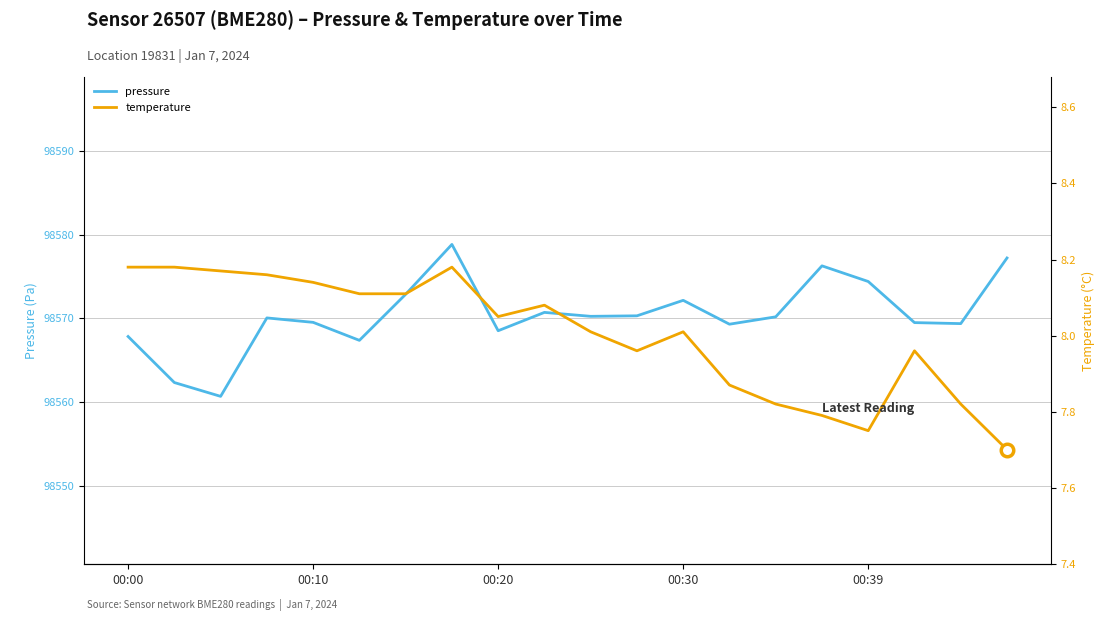

At which category is the sum across all series the highest?

7